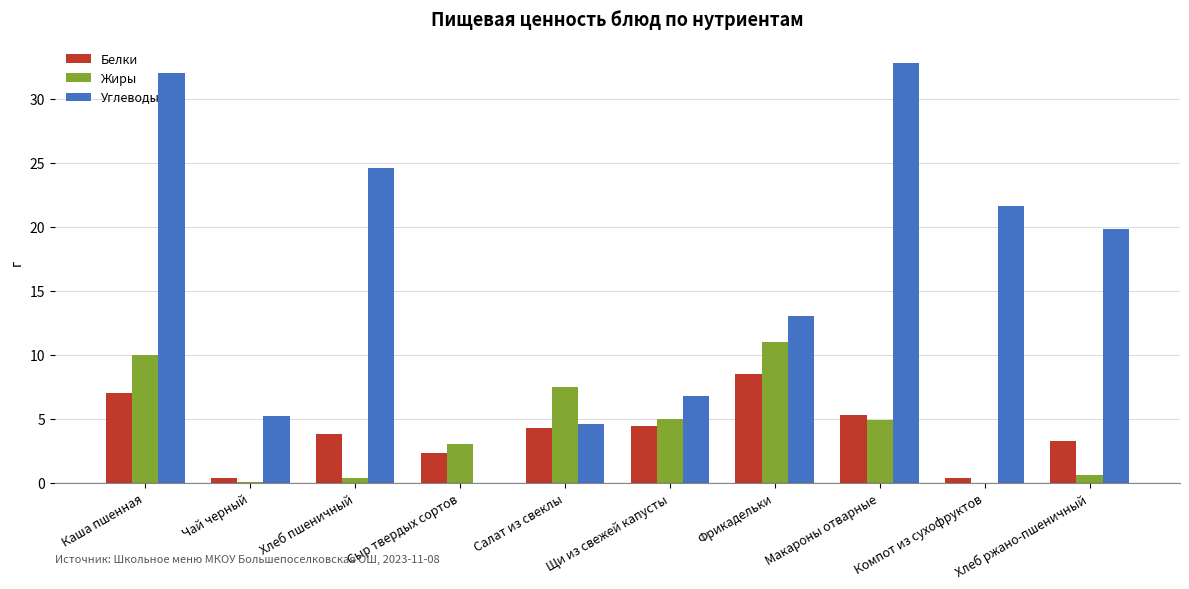

What is the sum of the Углеводы values at Салат из свеклы and Щи из свежей капусты?

11.4